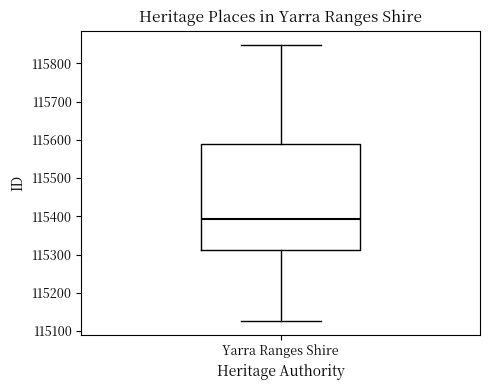

Transcribe this box plot: give where the median line is, the range the box spans, and where the two whiskers end, as read against the y-axis. The values are not printed on the chart, so give them approximately, as read against the axis.

median 115390, box 115310 to 115590, whiskers 115130 to 115850